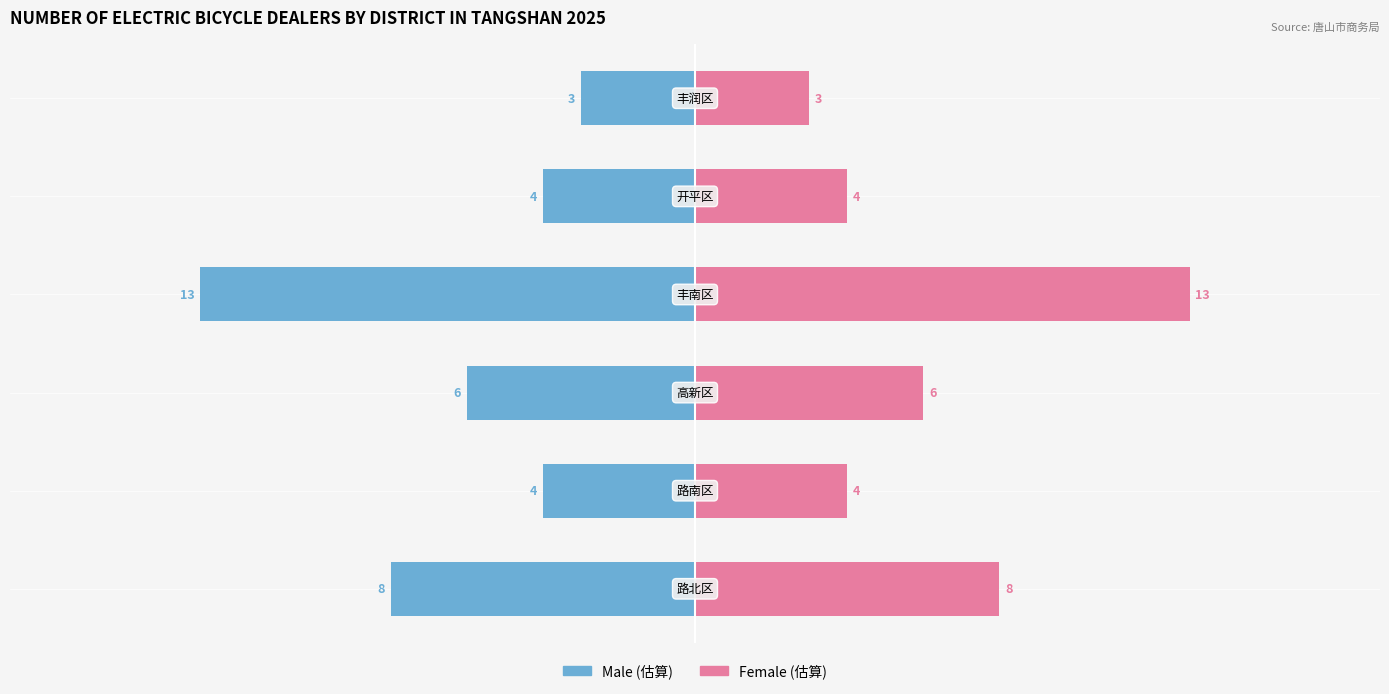

What is the value of the Female bar at the 5th from the left?

4